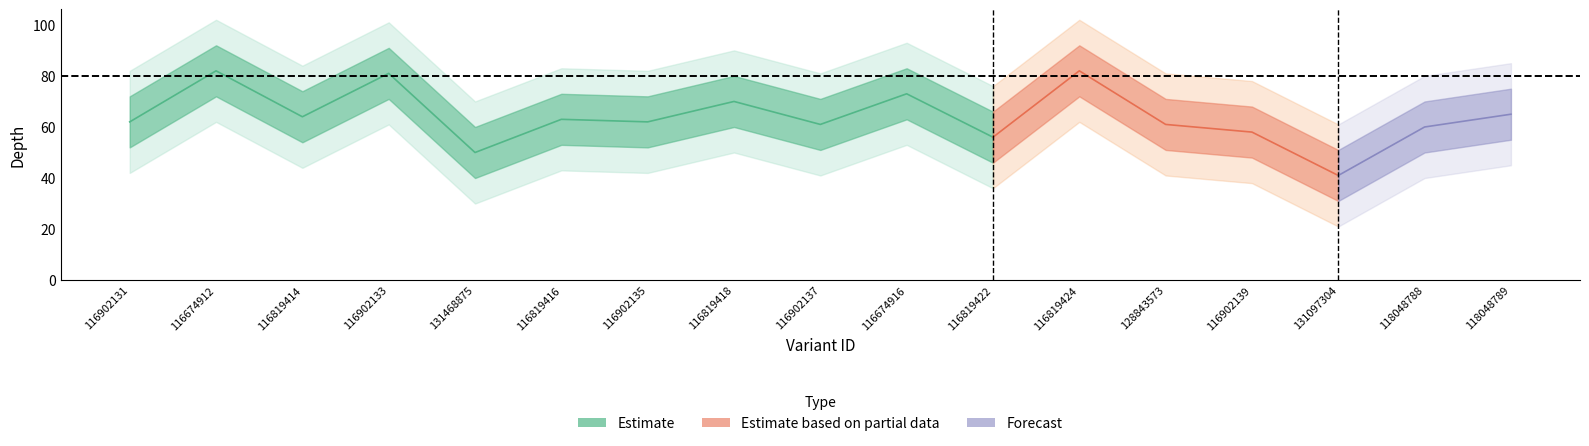

What is the label of the 12th point from the left?

116819424